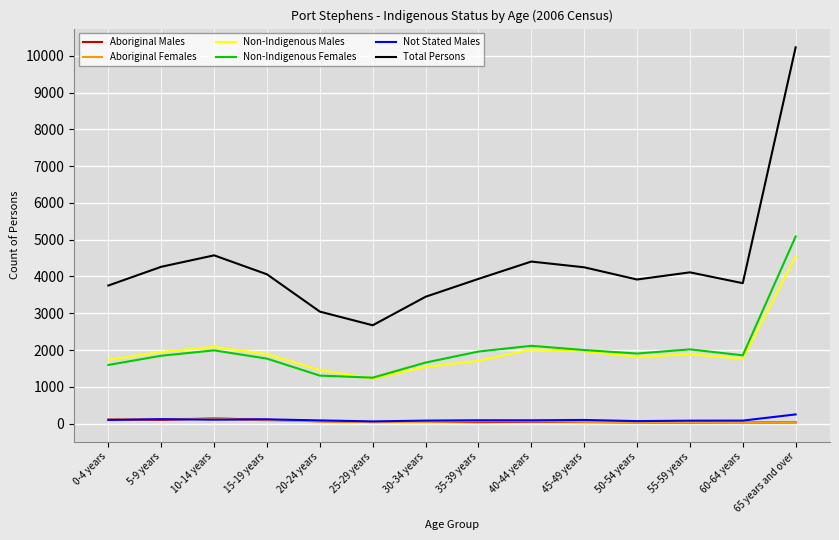

Which series has the largest total across all categories?

Total Persons